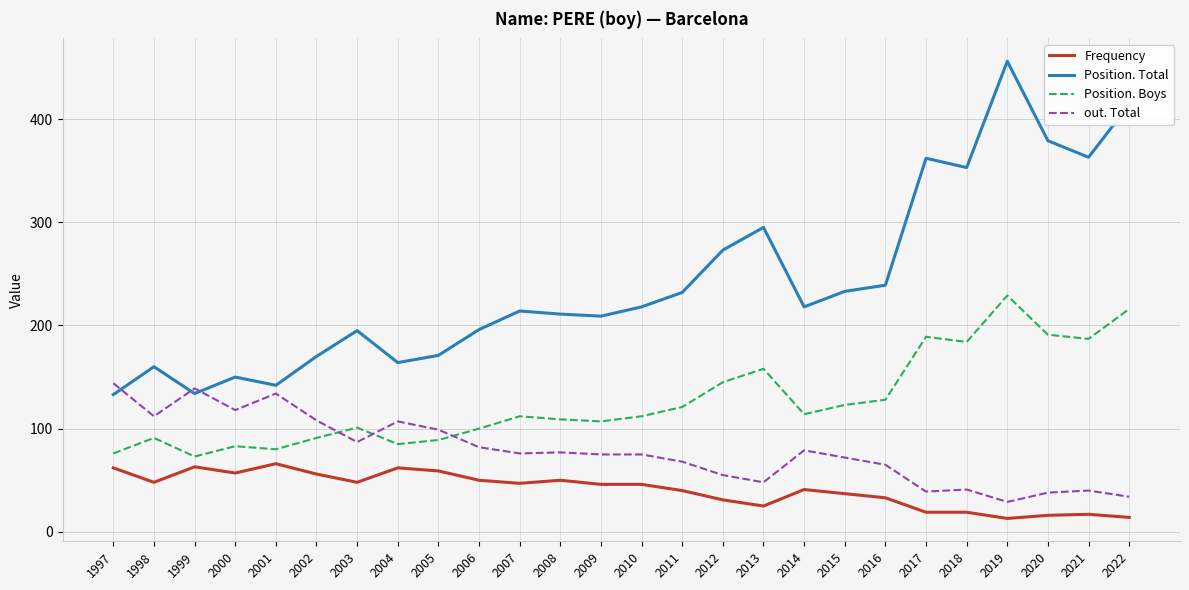

Which series has the largest total across all categories?

Position. Total